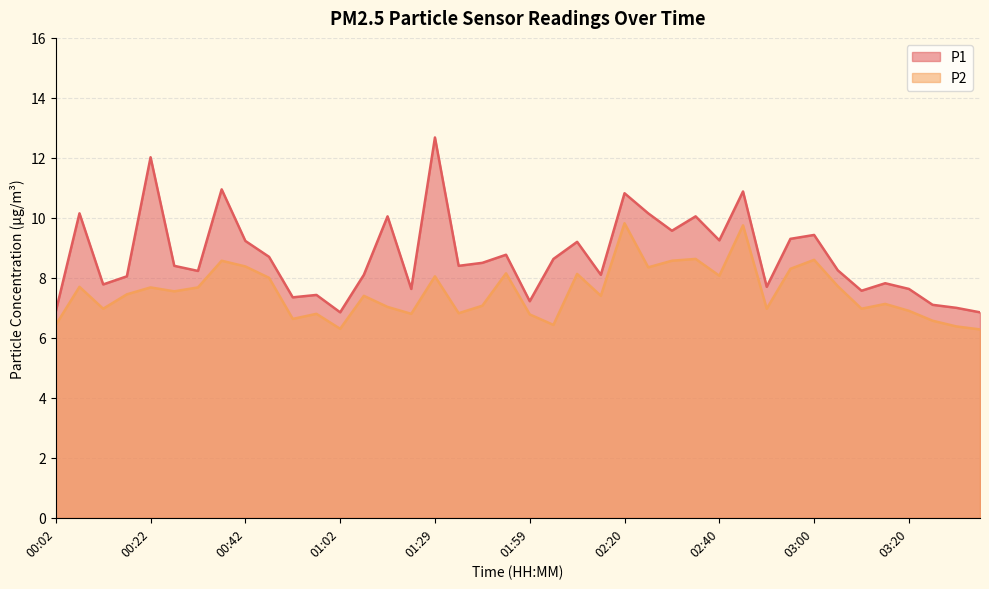

List the series in order of their overall mean, lowest first.

P2, P1